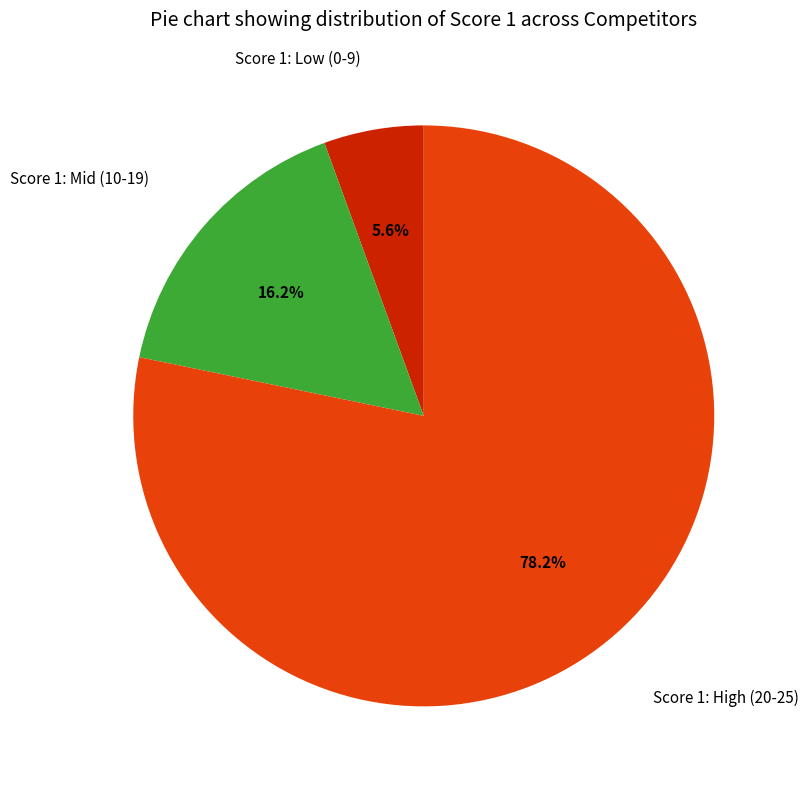

Does any single category account for the majority?

Yes